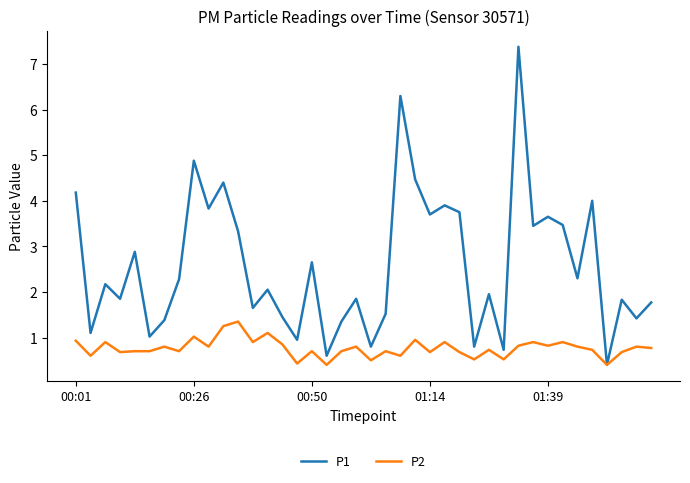

Which series has the largest range (max minus min)?

P1